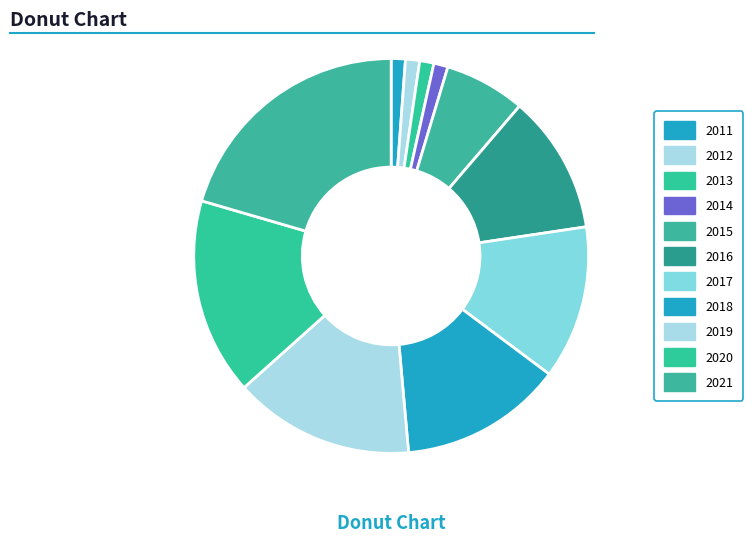

Between 2015 and 2020, which is larger?

2020